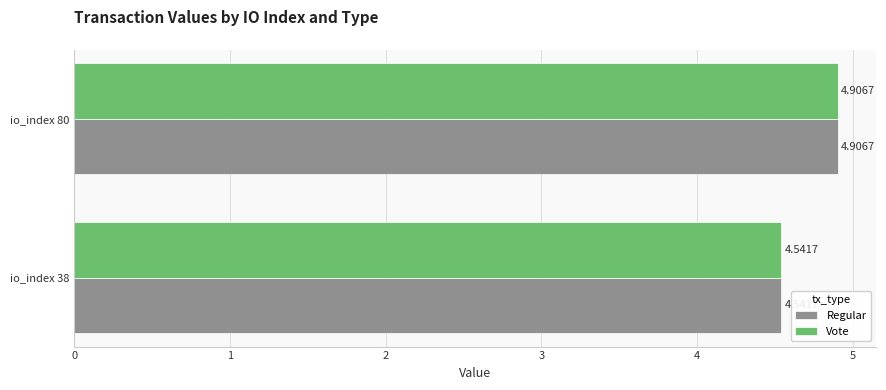

What is the average value of the Regular series?

4.7